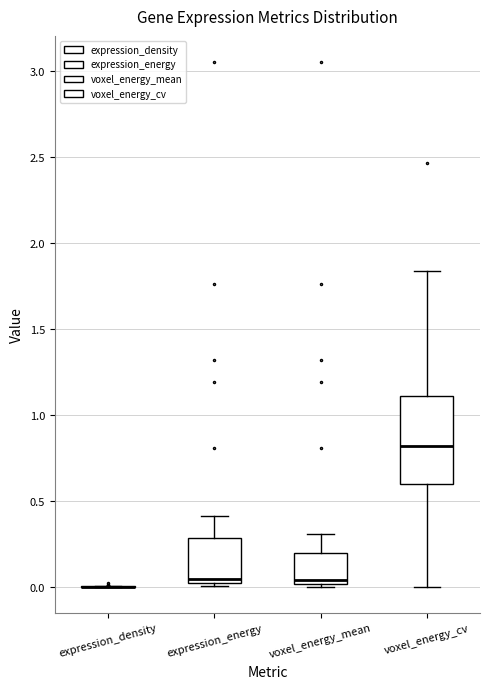

Reading left to right, transcribe this box plot: for each box, give where its median line is, the range the box spans, and where its two whiskers end, as read against the y-axis. The values are not printed on the chart, so give them approximately, as read against the axis.

expression_density: box collapsed to a line at 0.00, whiskers 0.00 to 0.00
expression_energy: median 0.05, box 0.00 to 0.30, whiskers 0.00 (just below the box's lower edge) to 0.40
voxel_energy_mean: median 0.05, box 0.00 to 0.20, whiskers 0.00 to 0.30
voxel_energy_cv: median 0.80, box 0.60 to 1.10, whiskers 0.00 to 1.85